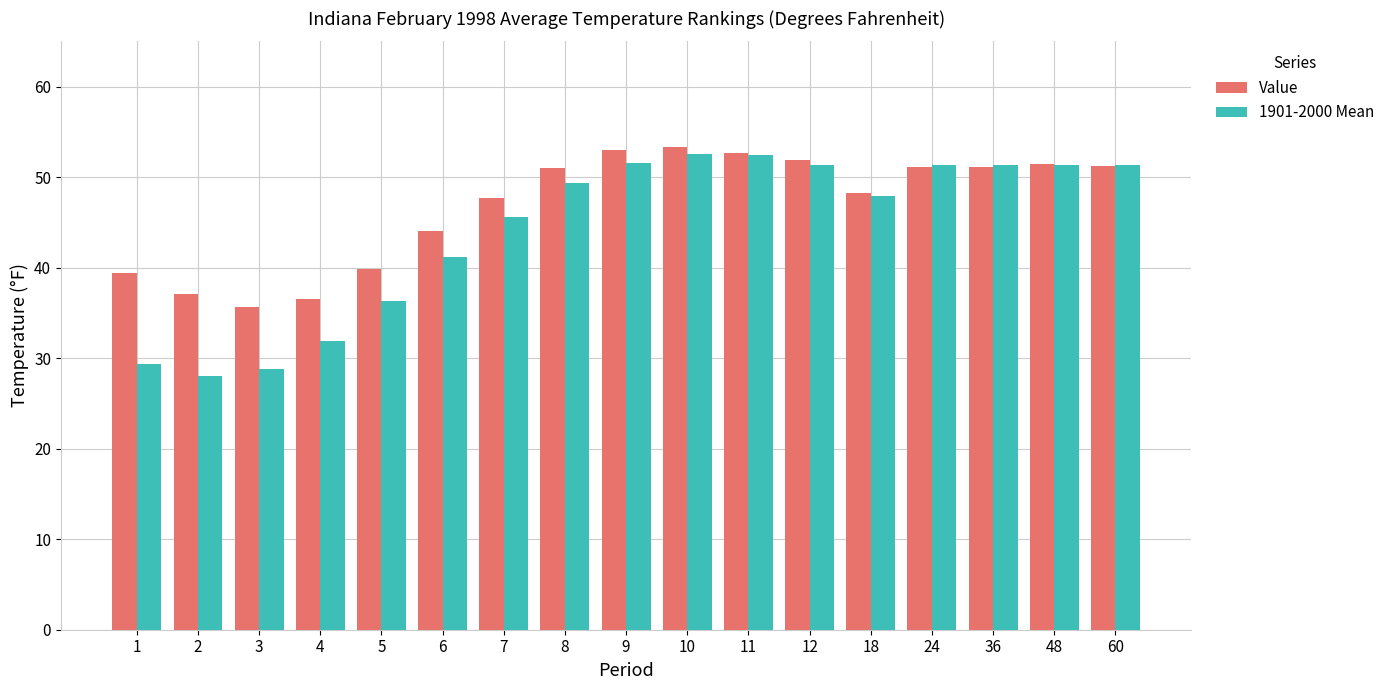

At 4, list the series in order from smallest to largest.

1901-2000 Mean, Value